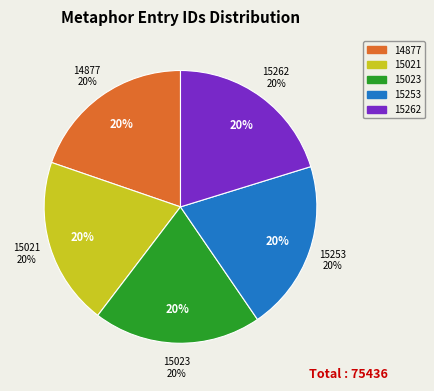

What percentage is the 14877 slice, to the nearest percent?

20%